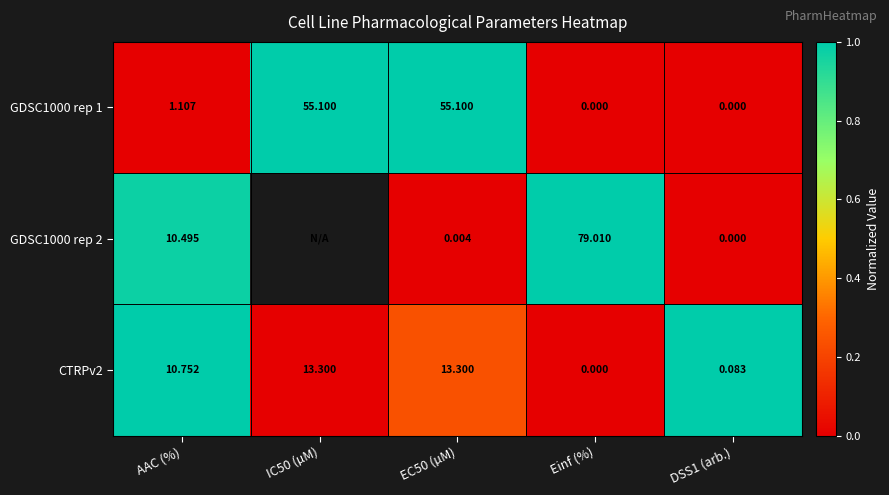

At which label does CTRPv2 reach its minimum?

Einf (%)